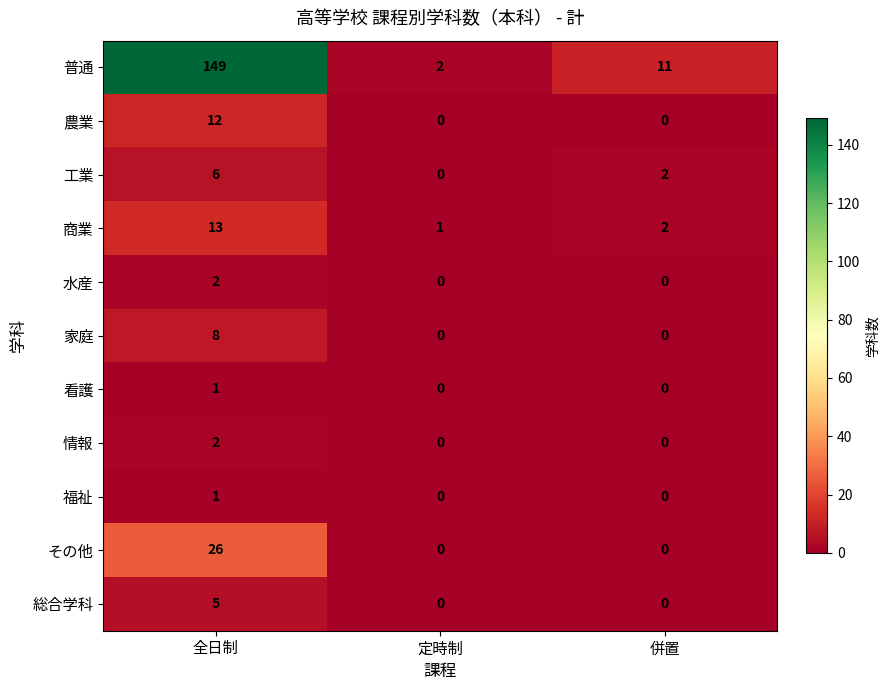

How many data points does each series have?

3